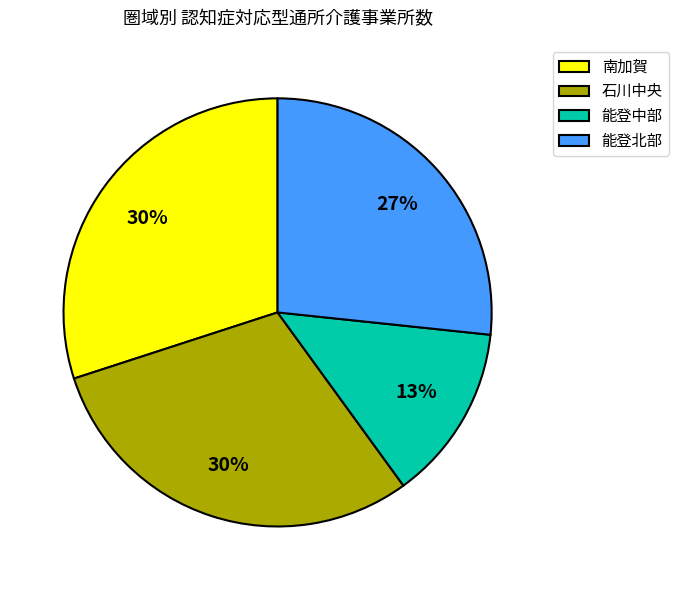

Do 石川中央 and 能登中部 together represent more than half of the pie?

No